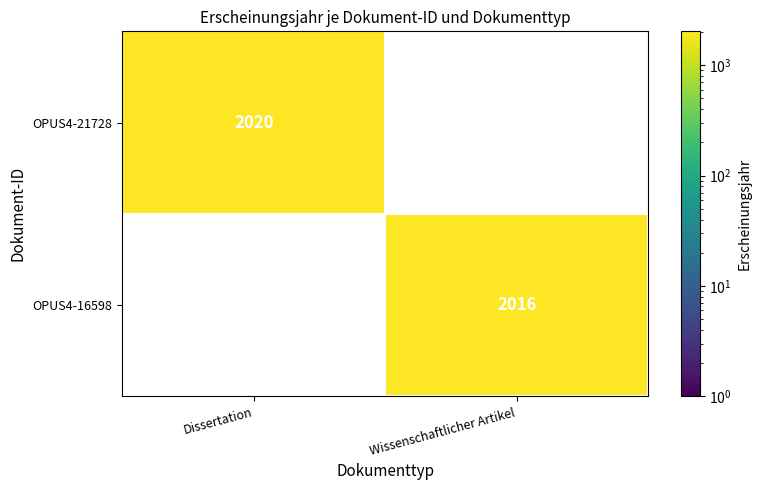

Is it true that OPUS4-16598 equals 2016 at Wissenschaftlicher Artikel?

True